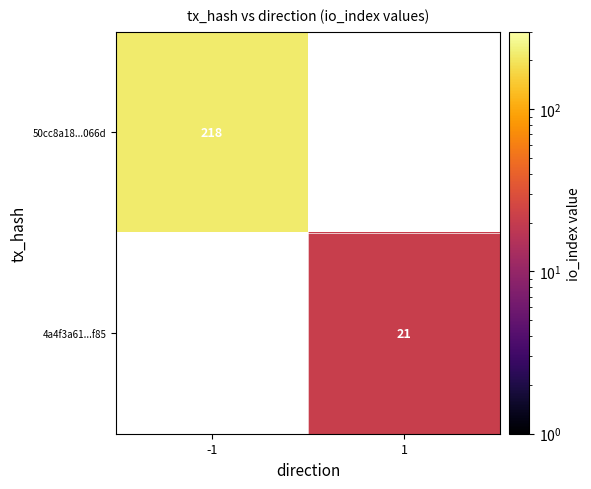

The value of 50cc8a18...066d at -1 is 218. True or false?

True